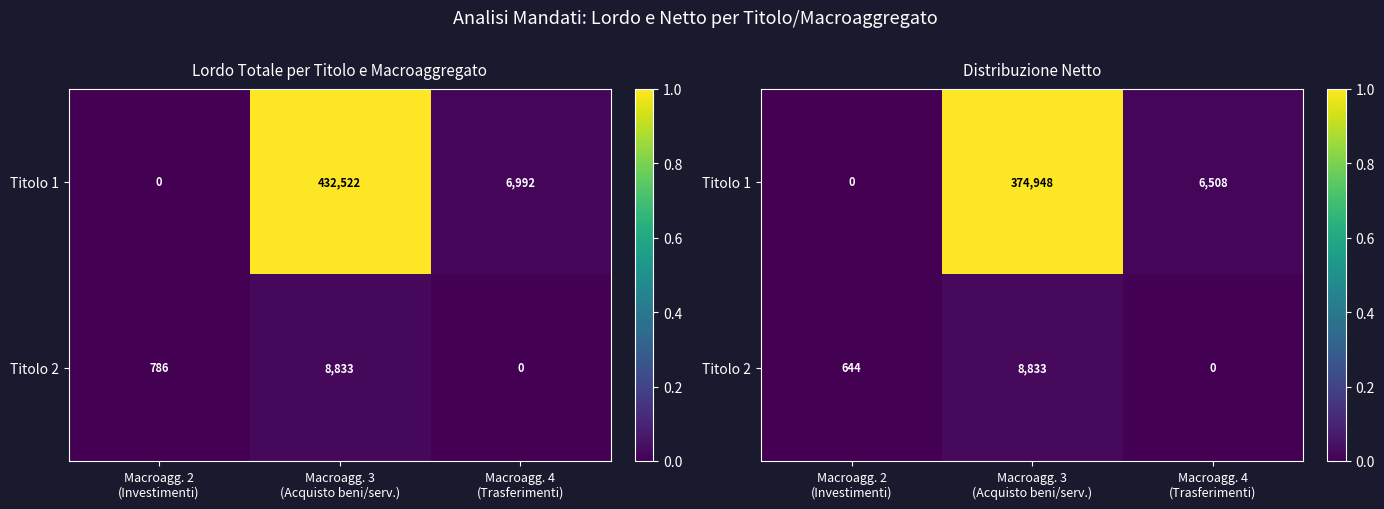

Is the value of Titolo 1 at Macroagg. 4 (Trasferimenti) greater than the value of Titolo 2 at Macroagg. 3 (Acquisto beni/serv.)?

No